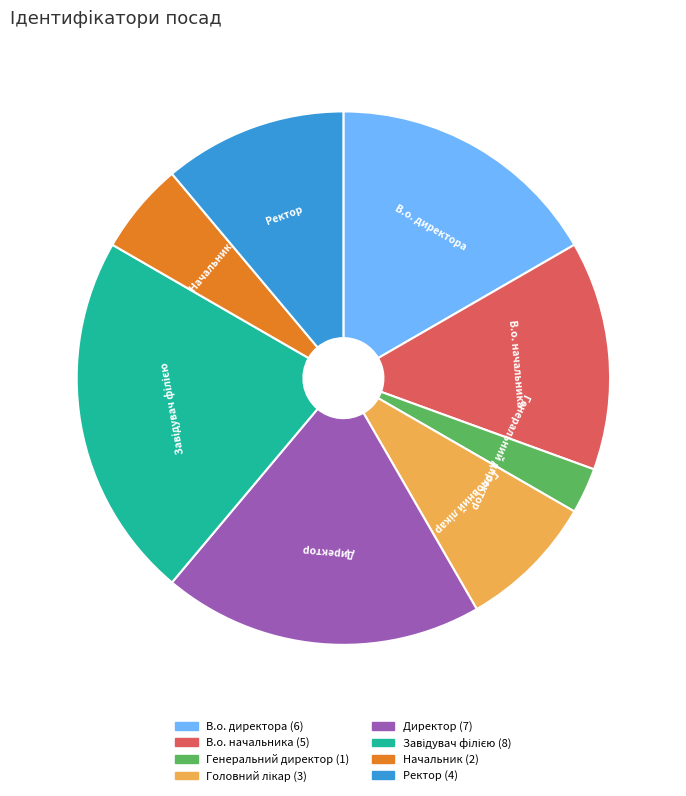

Does В.о. начальника account for over 50% of the chart?

No